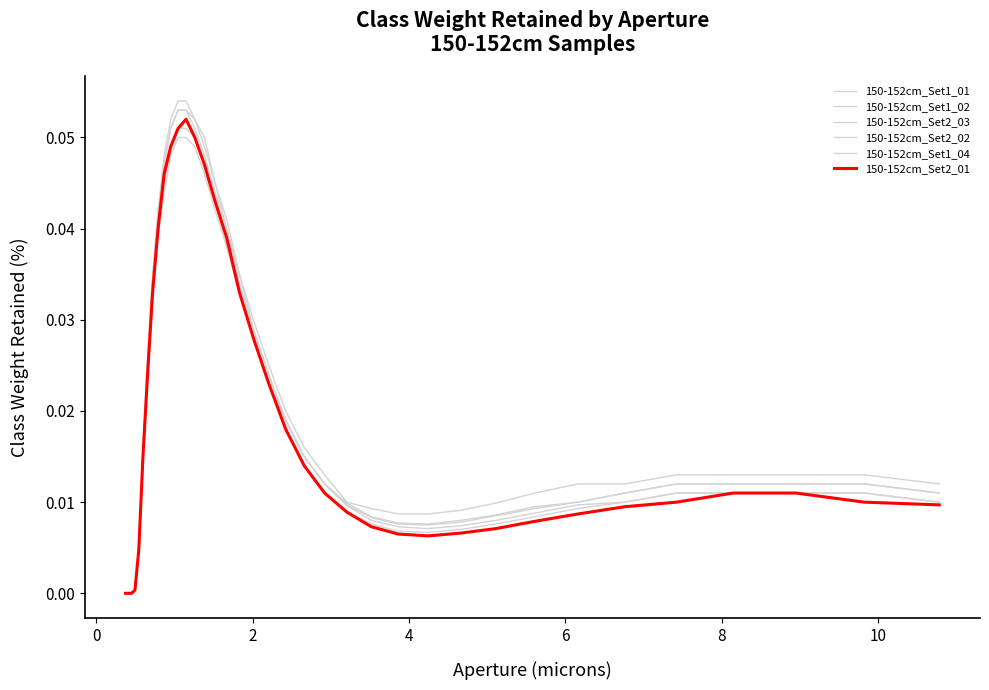

How many lines are shown in the chart?

6